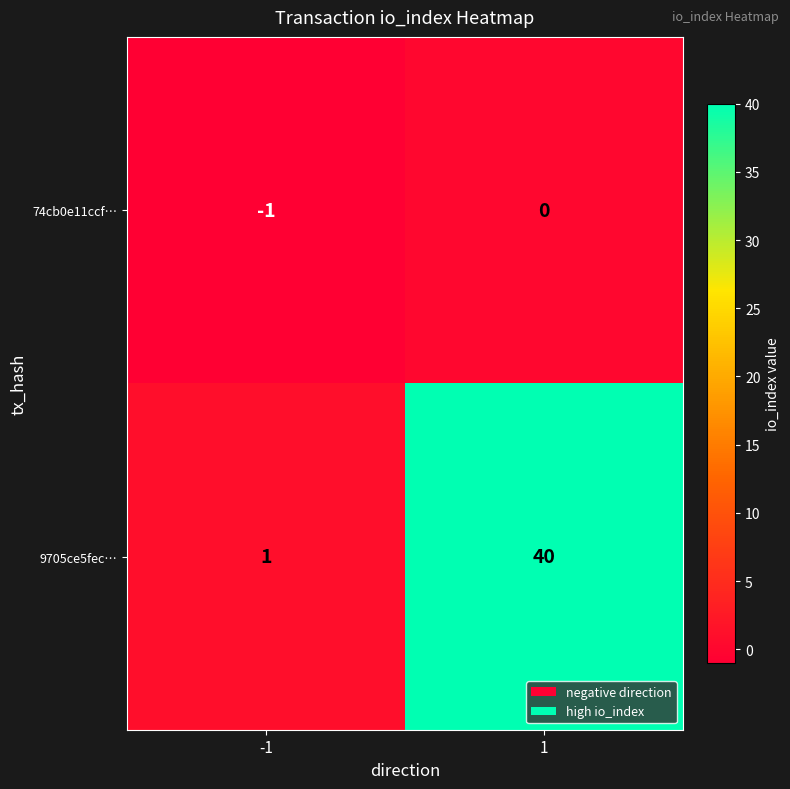

How many data points does each series have?

2